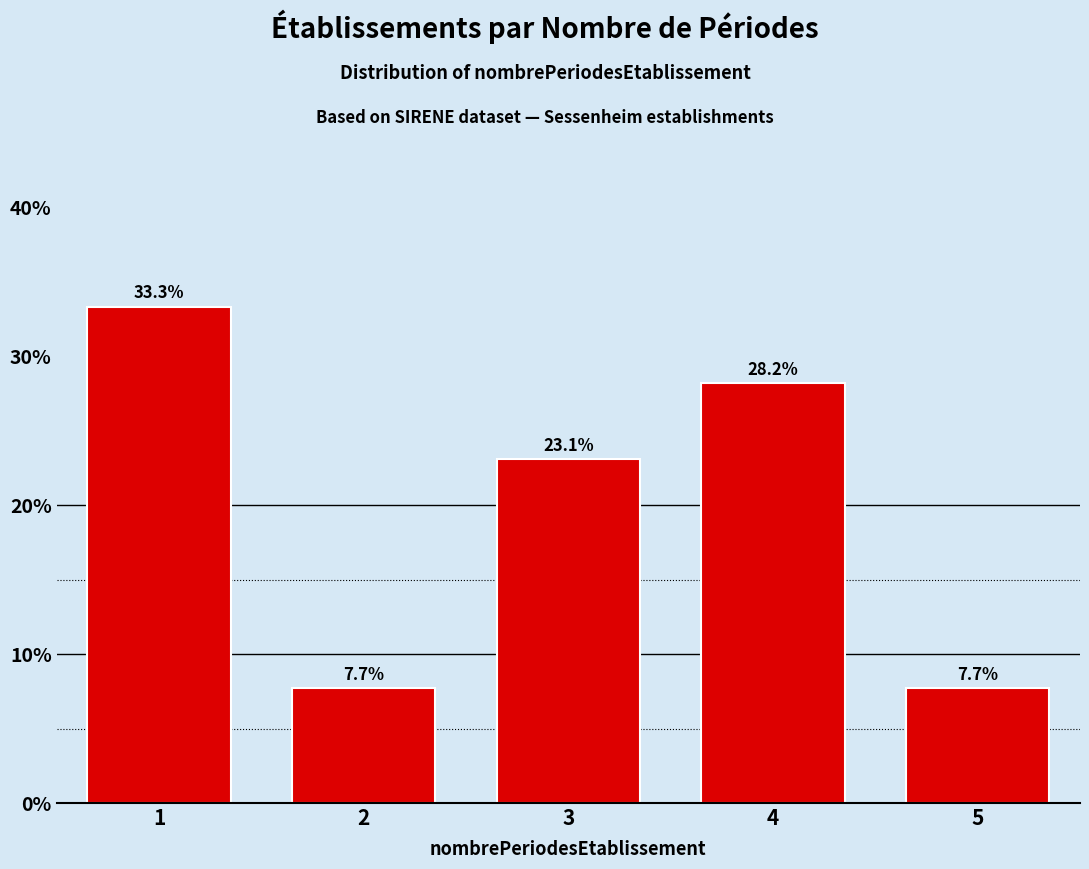

Reading left to right, extract all data points from this chart.

1=33.3	2=7.7	3=23.1	4=28.2	5=7.7